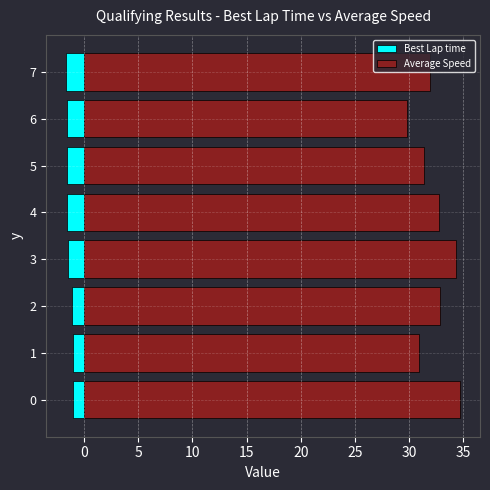

The value of Best Lap time at 1 is -1.6. True or false?

False